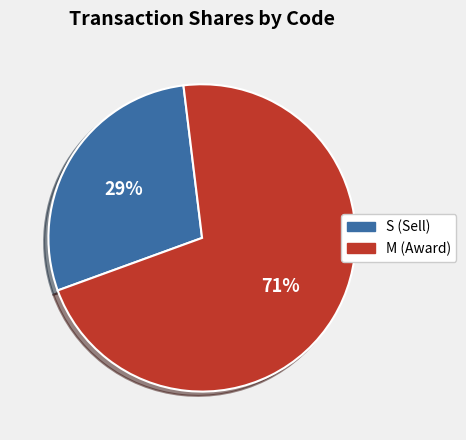

What is the smallest slice in the pie chart?

S (Sell)